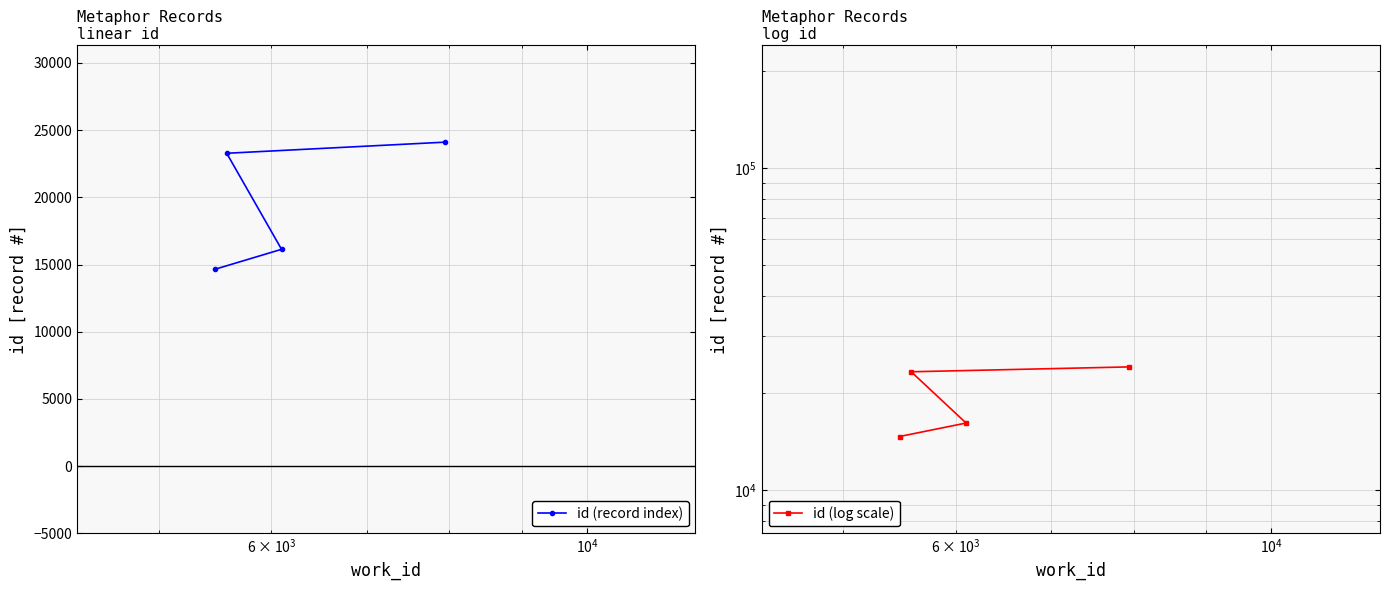

List the series in order of their peak value, lowest first.

id (record index), id (log scale)